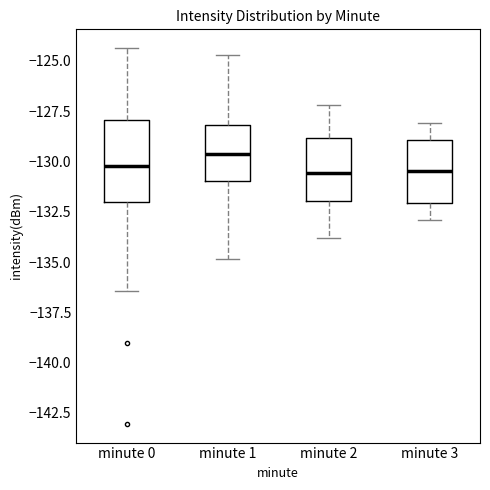

Reading left to right, transcribe this box plot: for each box, give where its median line is, the range the box spans, and where its two whiskers end, as read against the y-axis. The values are not printed on the chart, so give them approximately, as read against the axis.

minute 0: median -130.0, box -132.0 to -128.0, whiskers -136.5 to -124.5
minute 1: median -129.5, box -131.0 to -128.0, whiskers -135.0 to -124.5
minute 2: median -130.5, box -132.0 to -129.0, whiskers -134.0 to -127.0
minute 3: median -130.5, box -132.0 to -129.0, whiskers -133.0 to -128.0